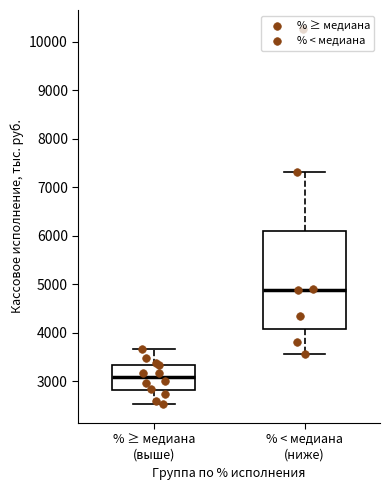

Reading left to right, read every box against the y-axis: the position of its median line, the range the box covers, and the ends of its whiskers. The values are not printed on the chart, so give them approximately, as read against the axis.

% ≥ медиана (выше): median 3100, box 2800 to 3300, whiskers 2500 to 3700
% < медиана (ниже): median 4900, box 4100 to 6100, whiskers 3600 to 7300